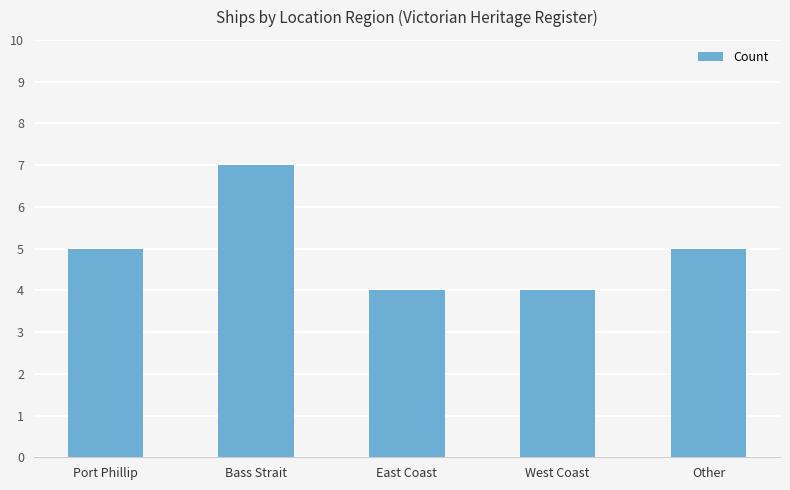

The value at Other is 7. True or false?

False